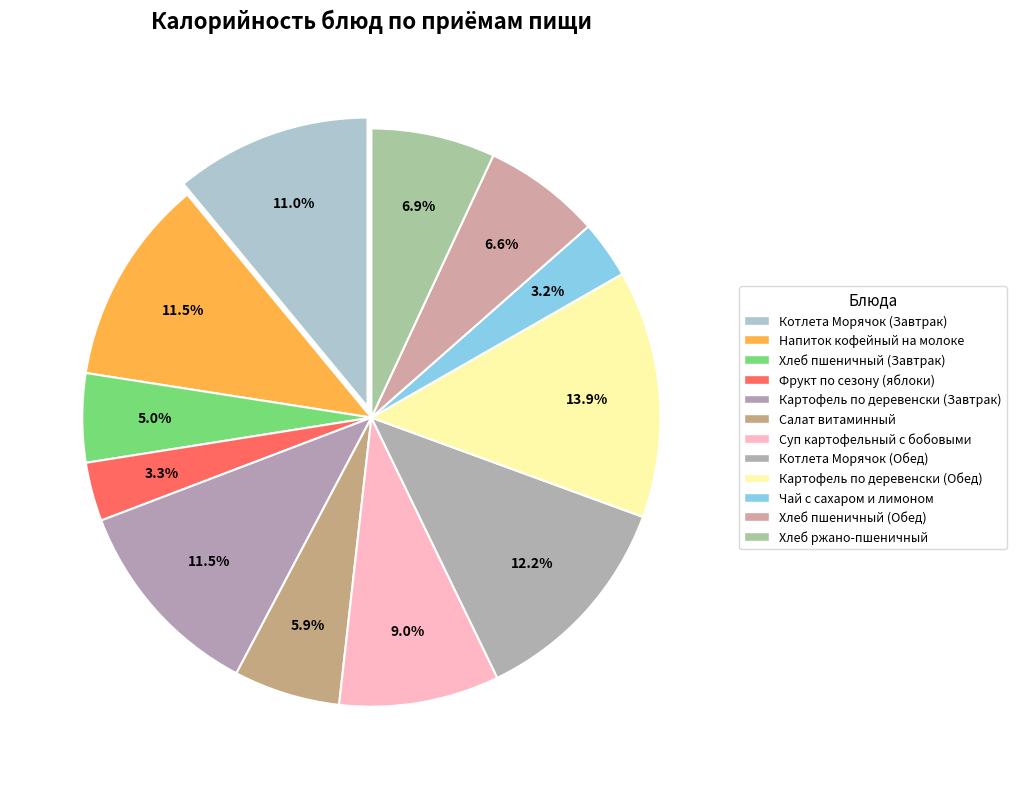

The Картофель по деревенски (Обед) slice represents 14% of the pie. True or false?

True